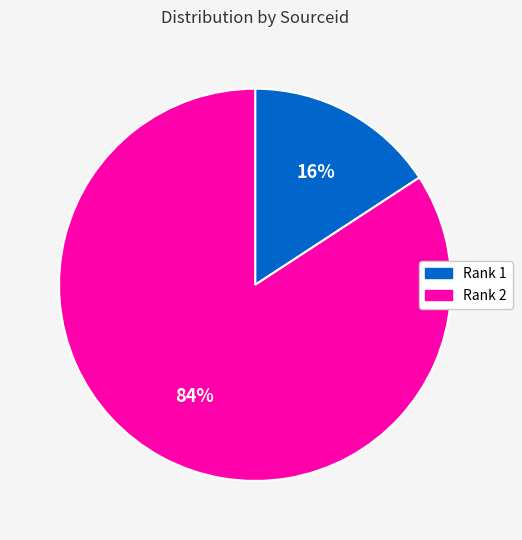

To the nearest percent, what portion does Rank 2 represent?

84%